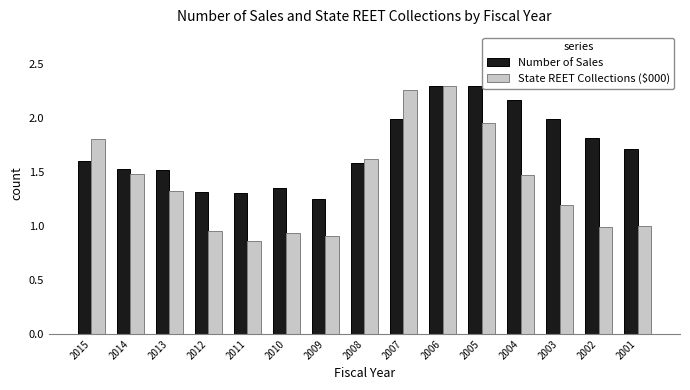

What is the sum of the Number of Sales values at 2009 and 2007?

3.2